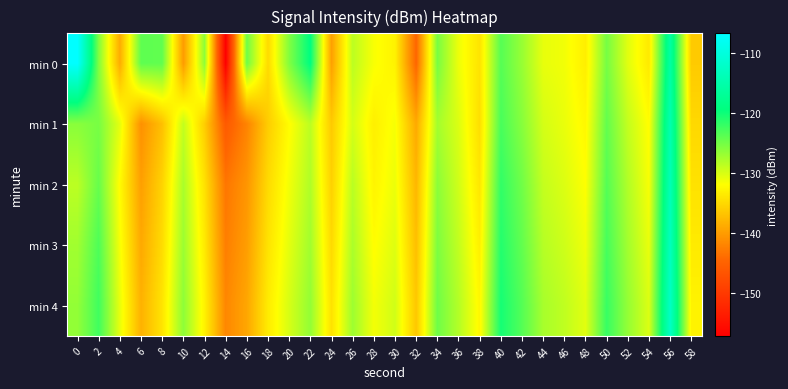

How many series are shown in this chart?

5